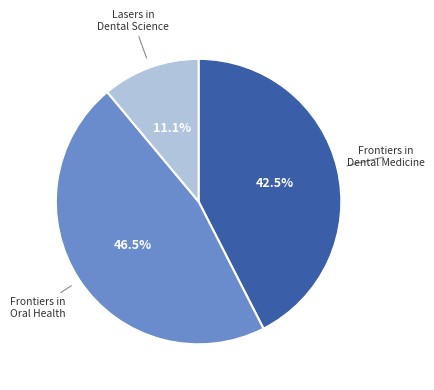

Does Frontiers in Dental Medicine represent more than half of the total?

No